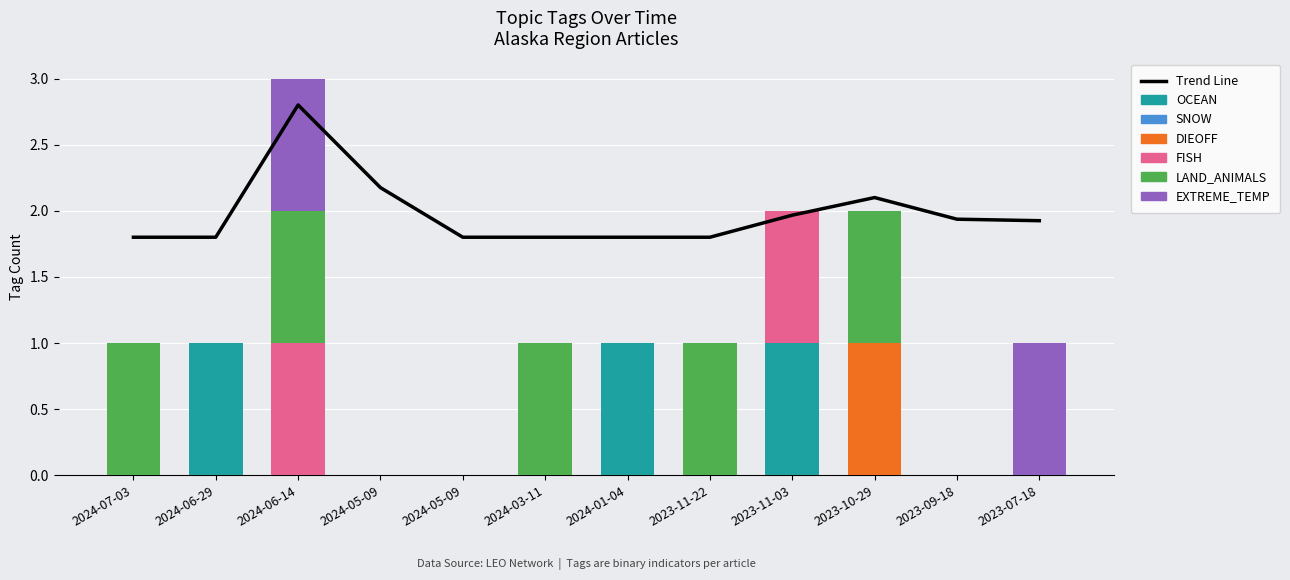

Reading left to right, list all the values displayed in this chart.

OCEAN: 2024-07-03=0	2024-06-29=1	2024-06-14=0	2024-05-09=0	2024-05-09=0	2024-03-11=0	2024-01-04=1	2023-11-22=0	2023-11-03=1	2023-10-29=0	2023-09-18=0	2023-07-18=0
DIEOFF: 2024-07-03=0	2024-06-29=0	2024-06-14=0	2024-05-09=0	2024-05-09=0	2024-03-11=0	2024-01-04=0	2023-11-22=0	2023-11-03=0	2023-10-29=1	2023-09-18=0	2023-07-18=0
FISH: 2024-07-03=0	2024-06-29=0	2024-06-14=1	2024-05-09=0	2024-05-09=0	2024-03-11=0	2024-01-04=0	2023-11-22=0	2023-11-03=1	2023-10-29=0	2023-09-18=0	2023-07-18=0
LAND_ANIMALS: 2024-07-03=1	2024-06-29=0	2024-06-14=1	2024-05-09=0	2024-05-09=0	2024-03-11=1	2024-01-04=0	2023-11-22=1	2023-11-03=0	2023-10-29=1	2023-09-18=0	2023-07-18=0
EXTREME_TEMP: 2024-07-03=0	2024-06-29=0	2024-06-14=1	2024-05-09=0	2024-05-09=0	2024-03-11=0	2024-01-04=0	2023-11-22=0	2023-11-03=0	2023-10-29=0	2023-09-18=0	2023-07-18=1